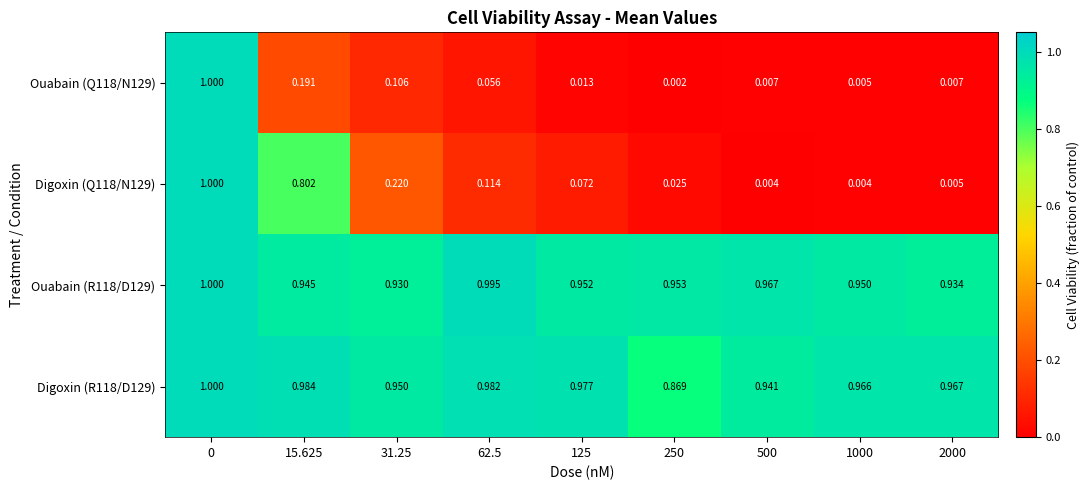

Is the value of Digoxin (R118/D129) at 62.5 greater than the value of Ouabain (Q118/N129) at 500?

Yes